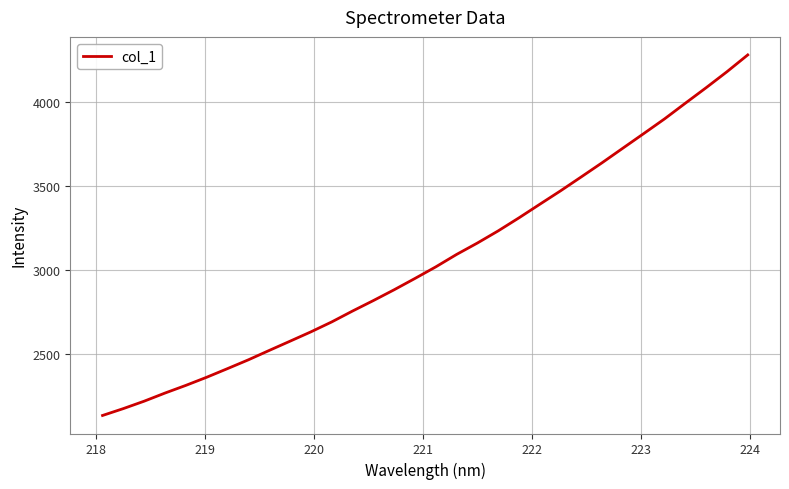

What is the minimum value shown in the chart?

2130.2